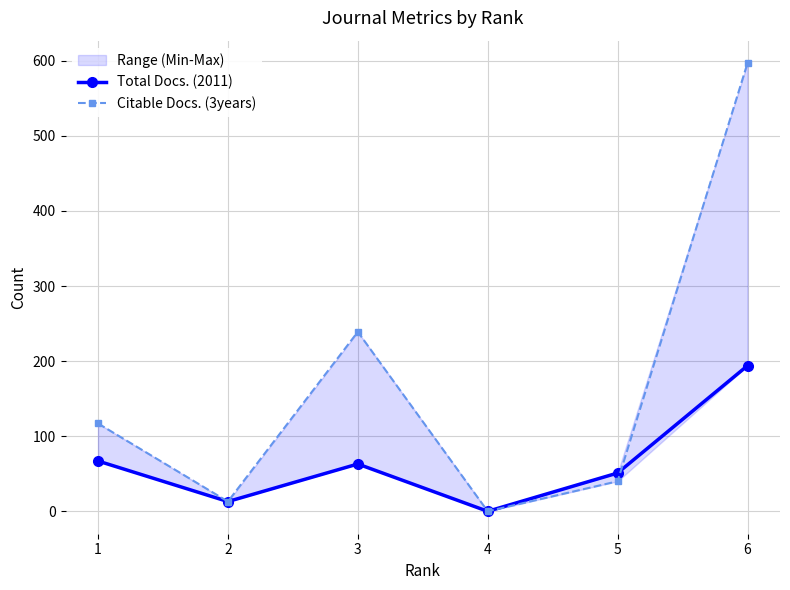

At which label does Citable Docs. (3years) first exceed 117?

3